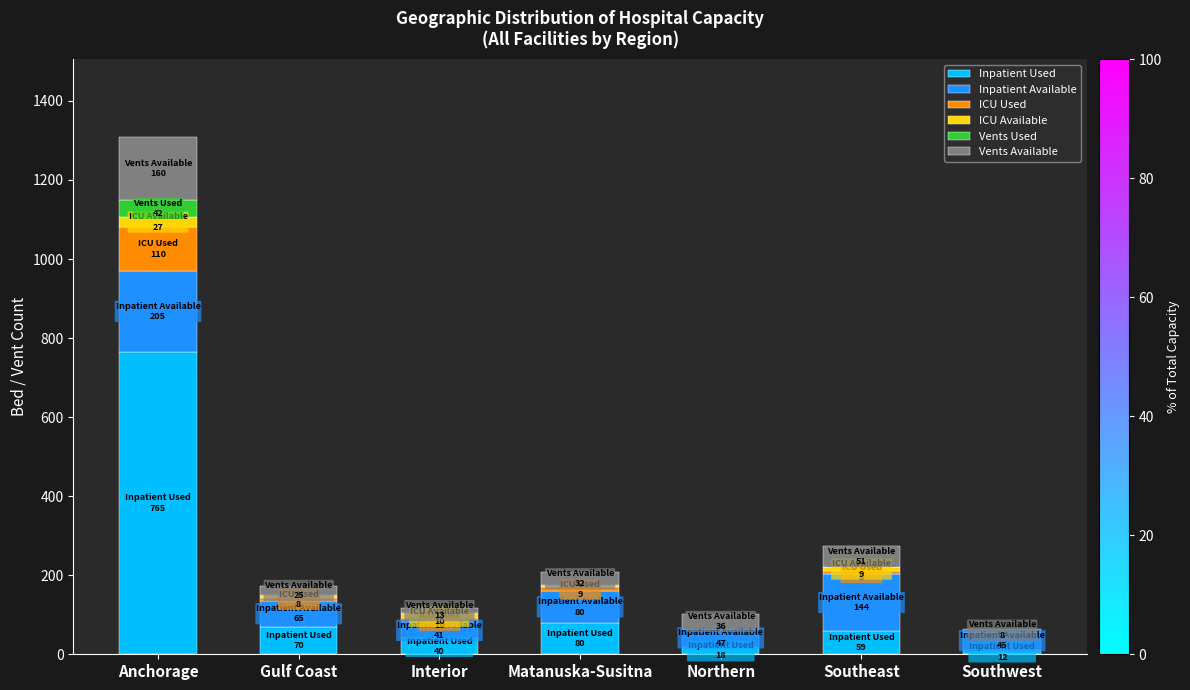

At which label does Inpatient Used reach its peak?

Anchorage